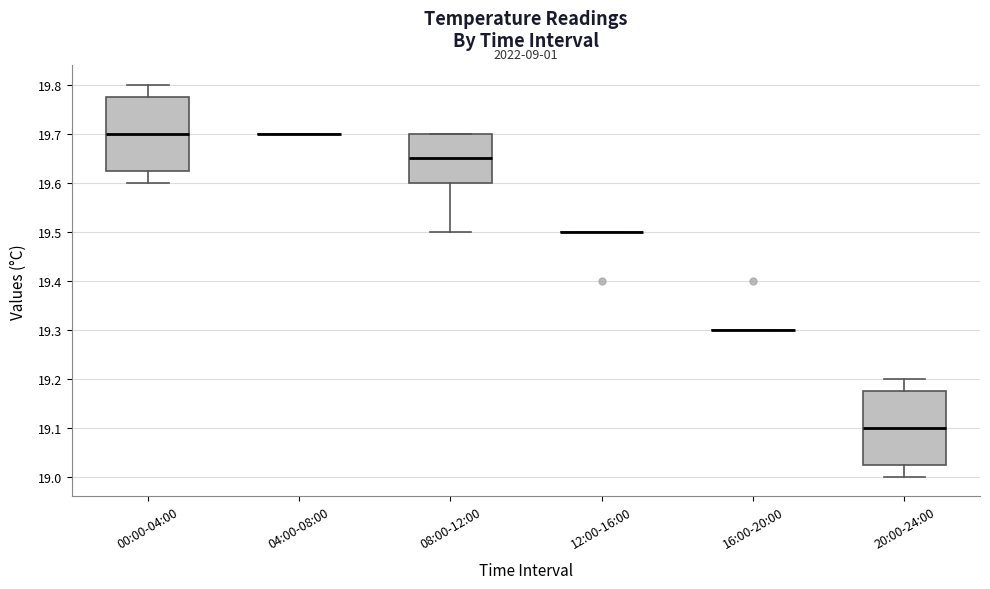

Reading left to right, read every box against the y-axis: the position of its median line, the range the box covers, and the ends of its whiskers. The values are not printed on the chart, so give them approximately, as read against the axis.

00:00-04:00: median 19.70, box 19.63 to 19.78, whiskers 19.60 to 19.80
04:00-08:00: box collapsed to a line at 19.70, whiskers 19.70 to 19.70
08:00-12:00: median 19.65, box 19.60 to 19.70, whiskers 19.50 to 19.70
12:00-16:00: box collapsed to a line at 19.50, whiskers 19.50 to 19.50
16:00-20:00: box collapsed to a line at 19.30, whiskers 19.30 to 19.30
20:00-24:00: median 19.10, box 19.03 to 19.18, whiskers 19.00 to 19.20